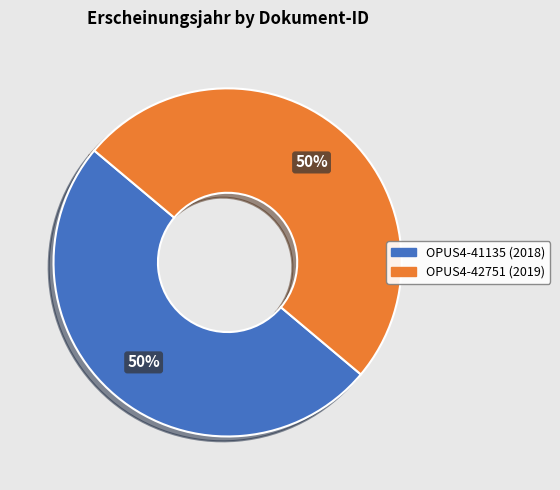

How many slices are in this pie chart?

2